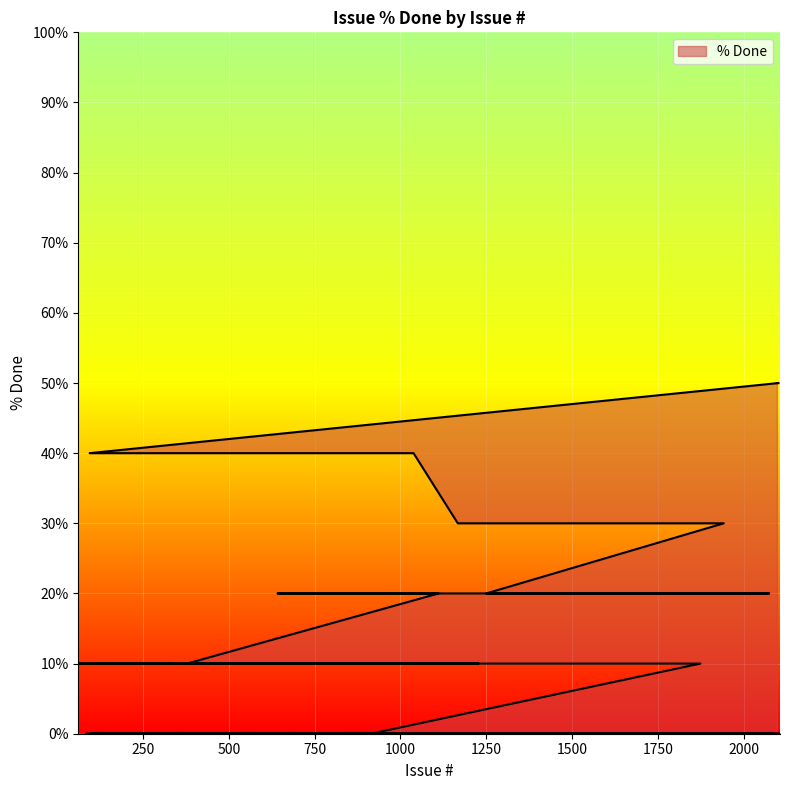

Read the value at 2100, to the nearest 5.

50